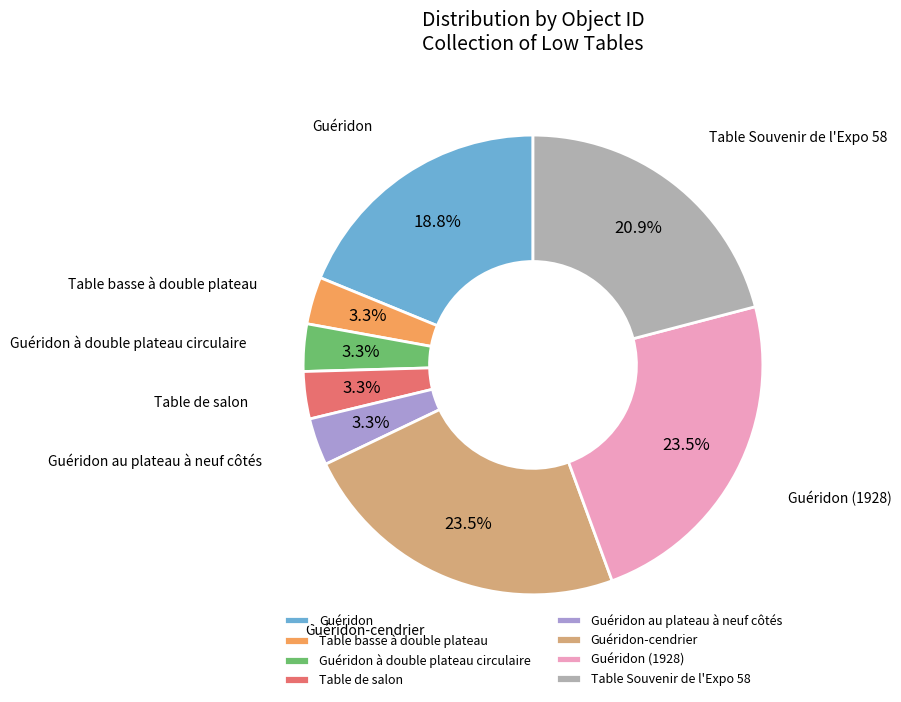

True or false: Guéridon à double plateau circulaire accounts for 15% of the total.

False